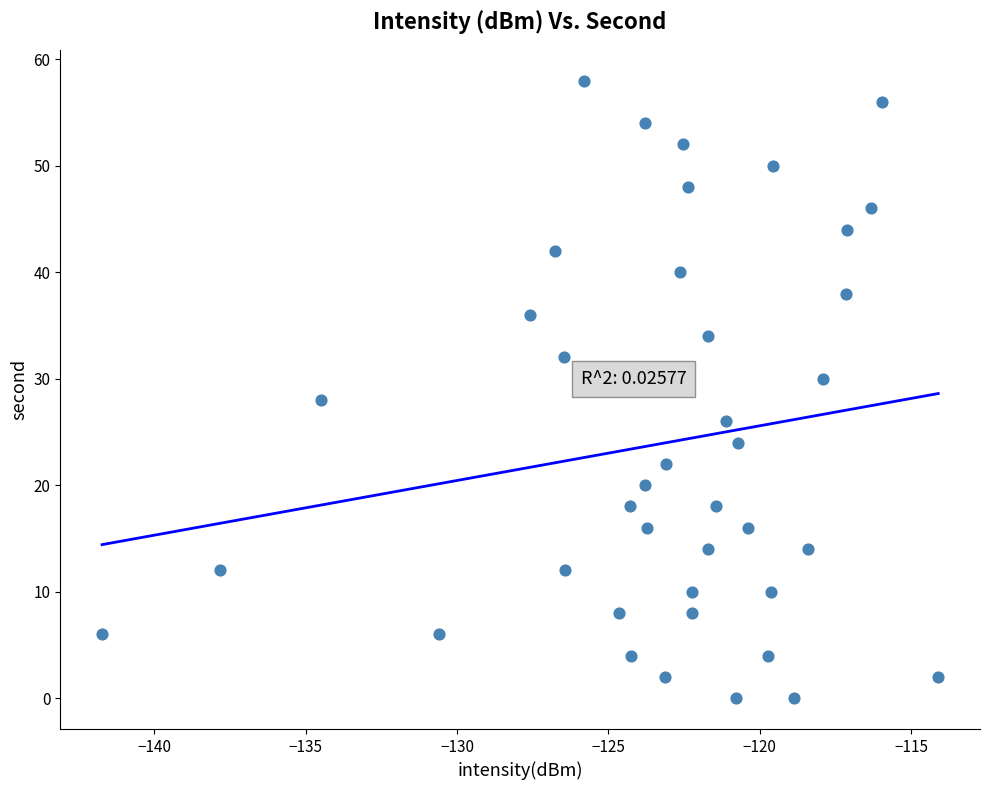

What is the range of Y values (max minus min)?

58